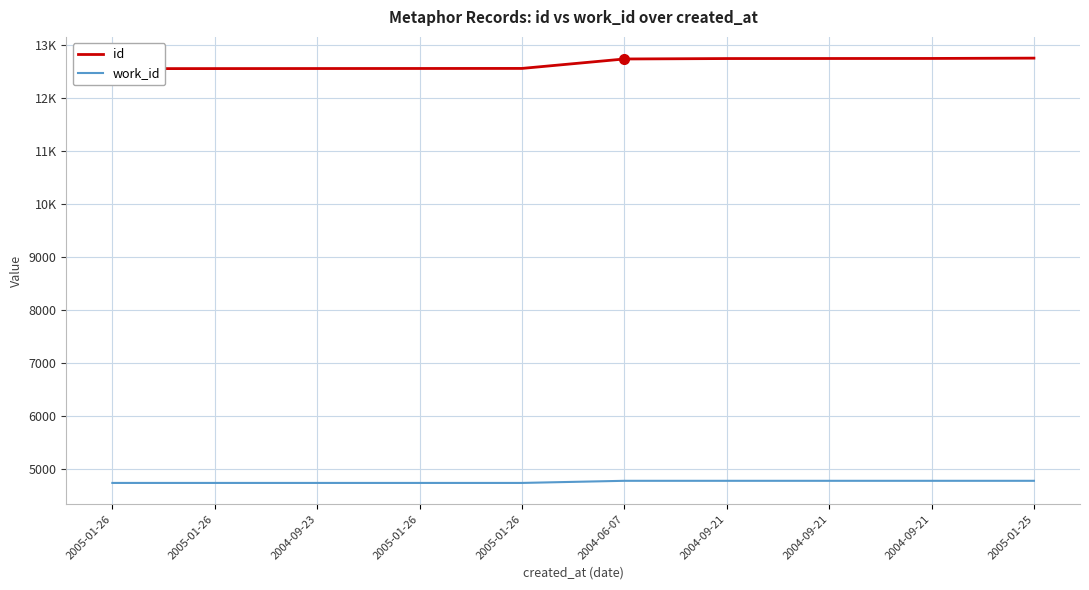

Count the number of data series in this chart.

2